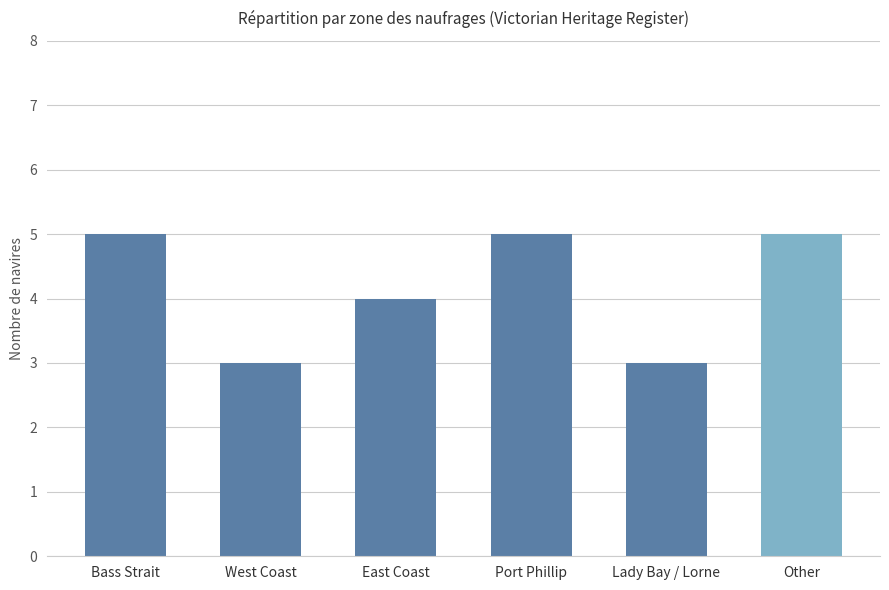

What is the value of the 4th bar from the left?

5